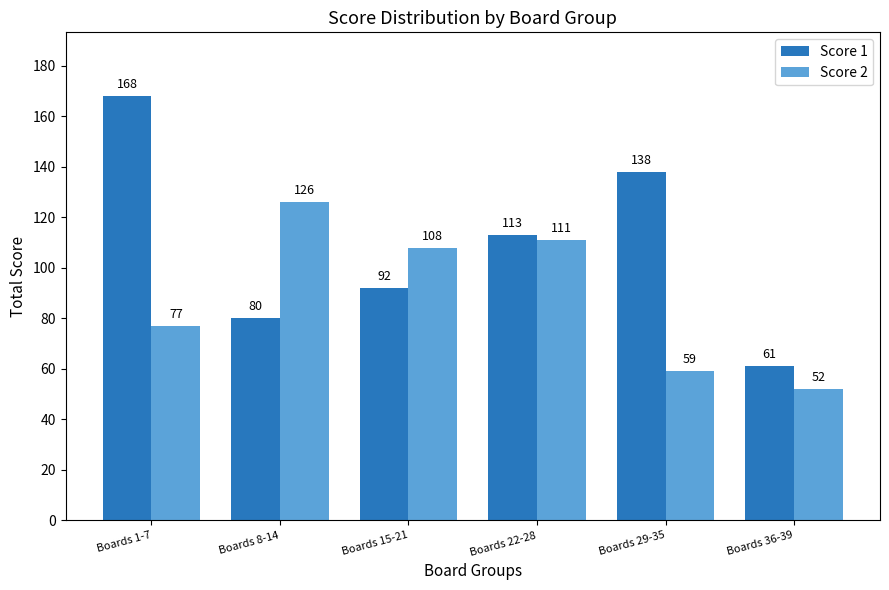

Reading left to right, extract all data points from this chart.

Score 1: 168	80	92	113	138	61
Score 2: 77	126	108	111	59	52